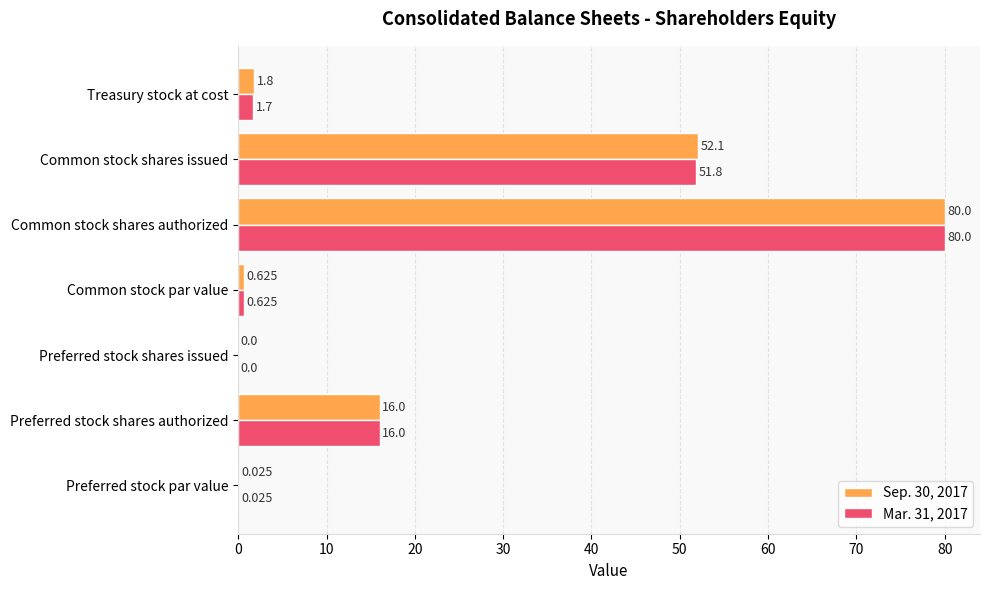

Which category has the highest value in the Sep. 30, 2017 series?

Common stock shares authorized